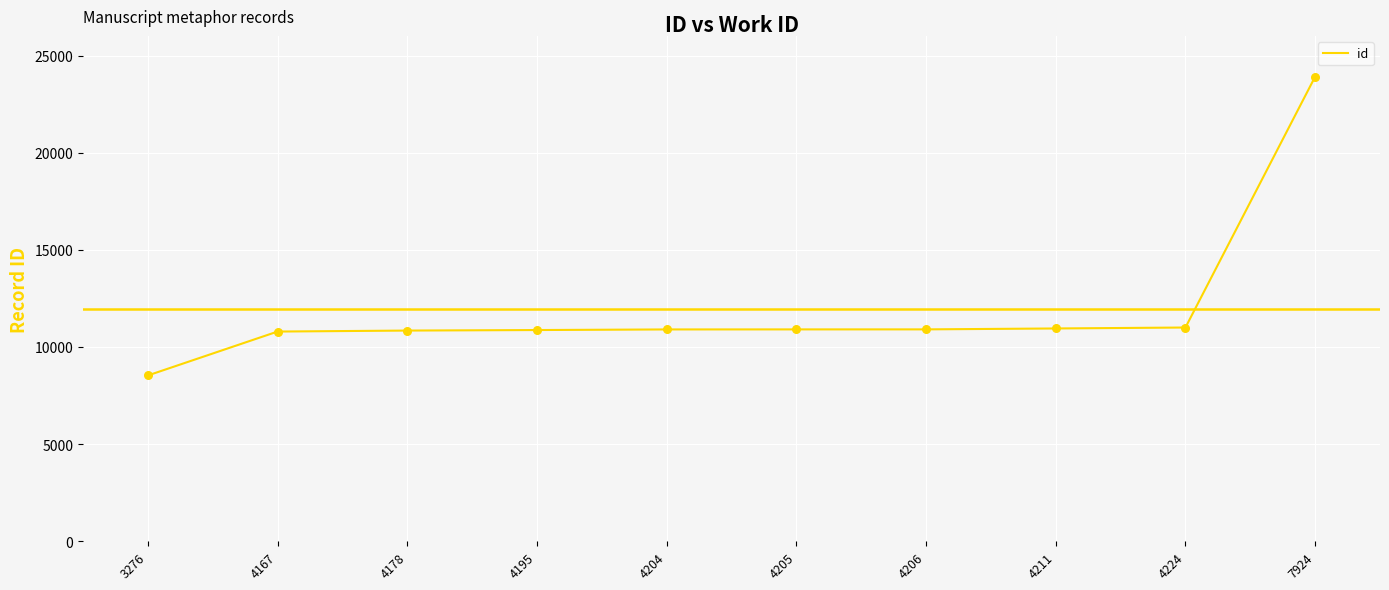

What is the change in value from 3276 to 4205?

+2371